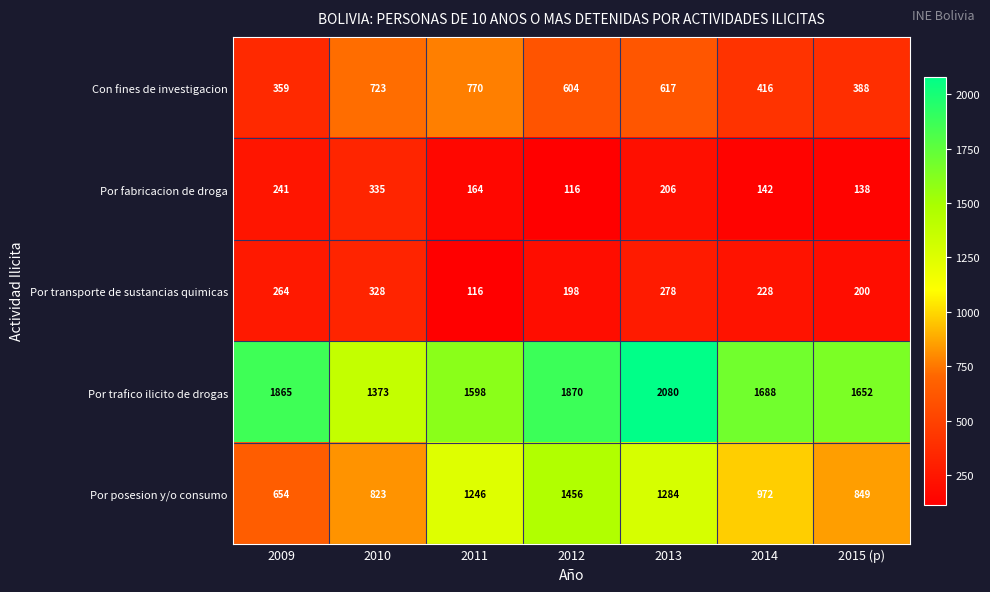

Count the number of categories in the chart.

7